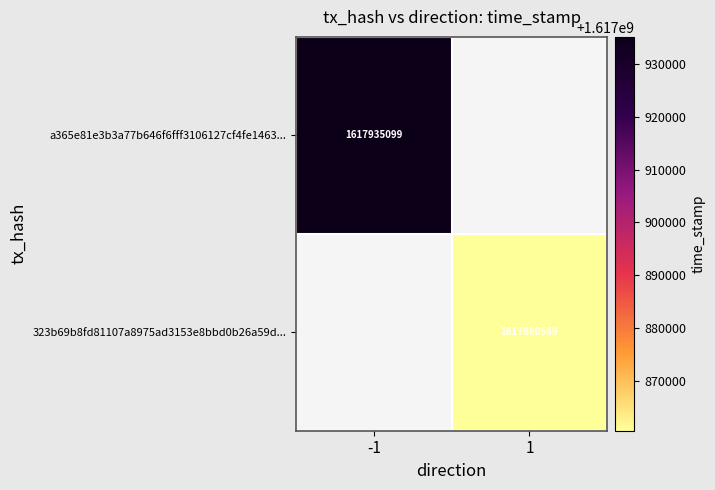

Is the value of a365e81e3b3a77b646f6fff3106127cf4fe1463... at -1 greater than the value of 323b69b8fd81107a8975ad3153e8bbd0b26a59d... at 1?

Yes